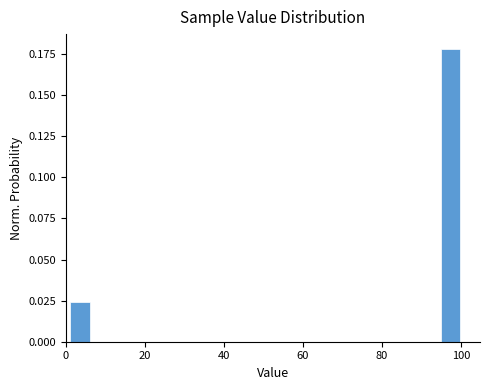

Around what value on the x-axis is the tallest bar? Give the approximate position of its centre, as read against the axis.

98